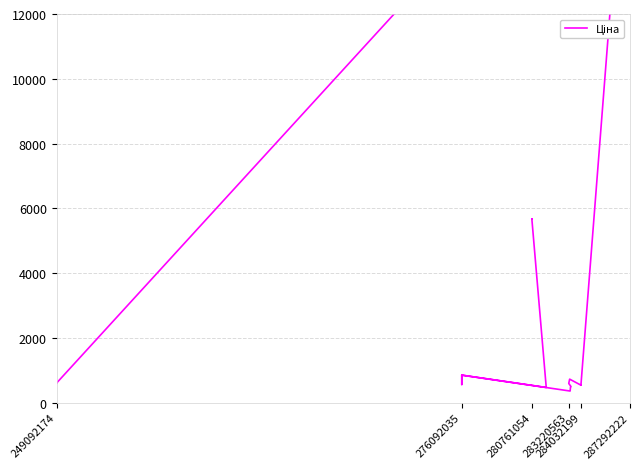

Count the number of values greater than 848.

20